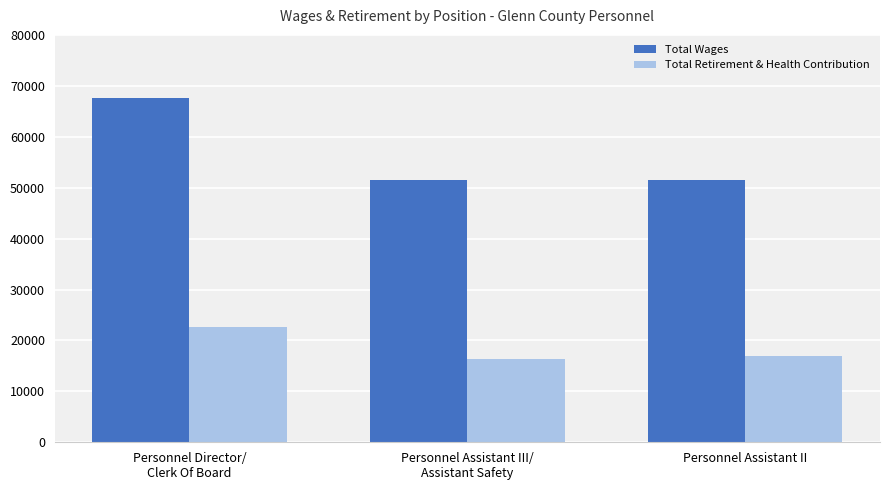

How many groups of bars are there?

3